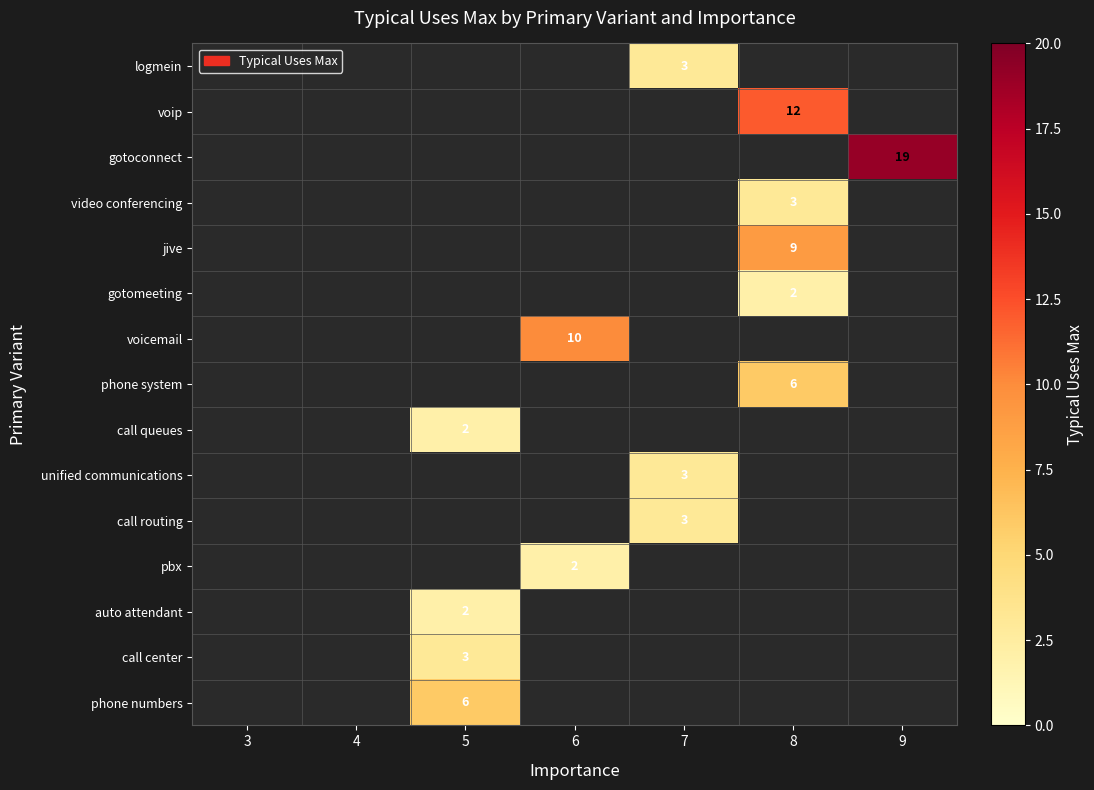

How many data points does each series have?

7